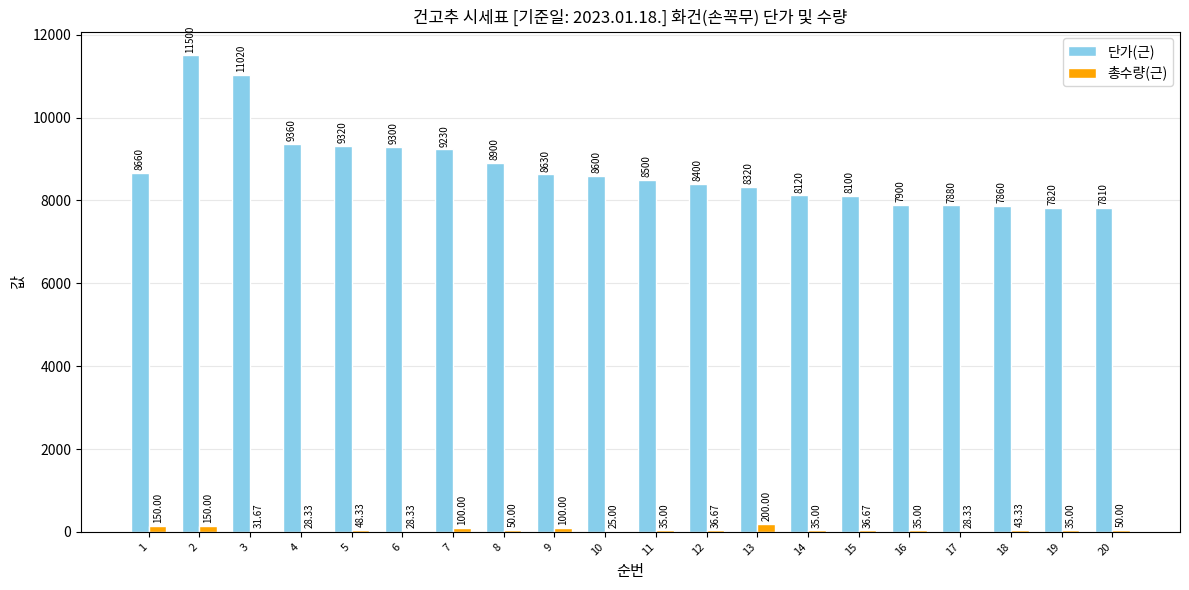

What is the sum of all 단가(근) values?

175230.0